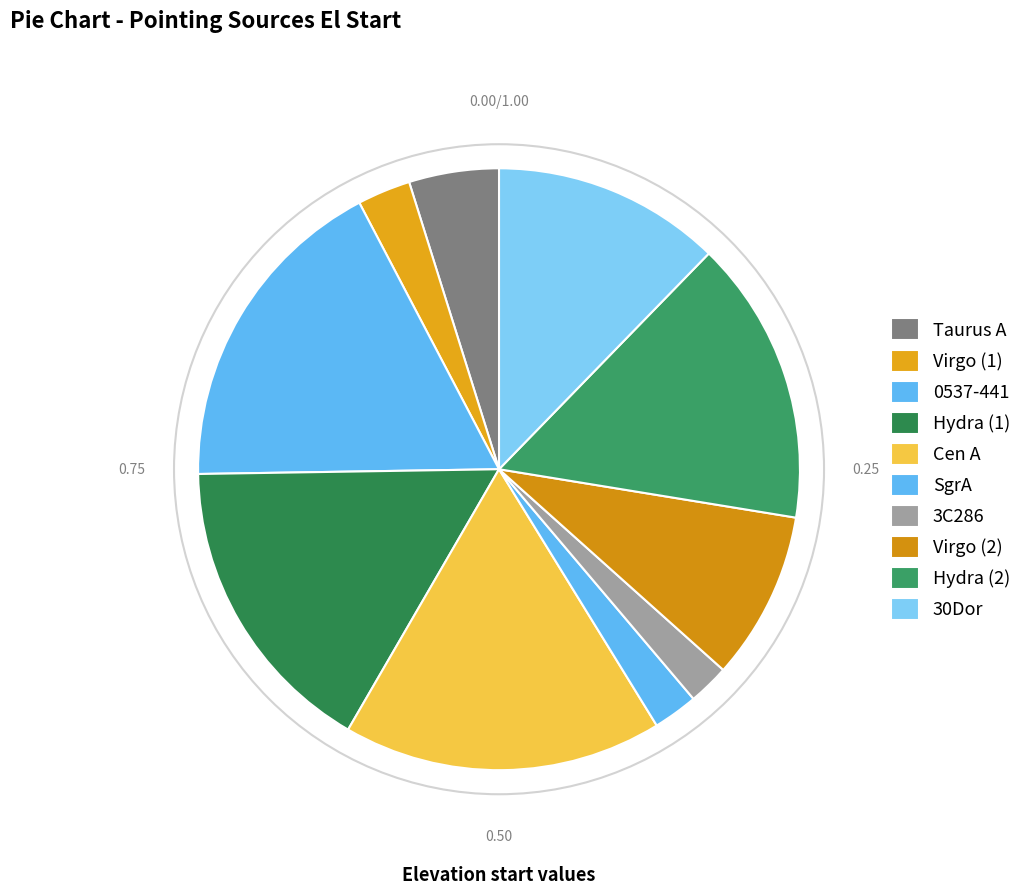

Is the sum of Virgo (1) and Virgo (2) greater than half?

No